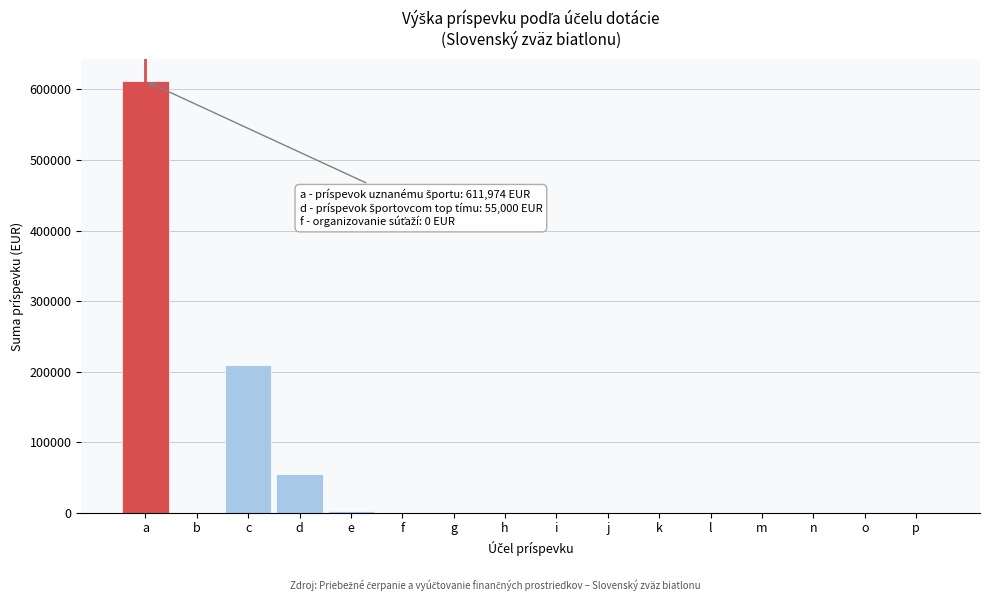

At which label is the value closest to 305987?

c